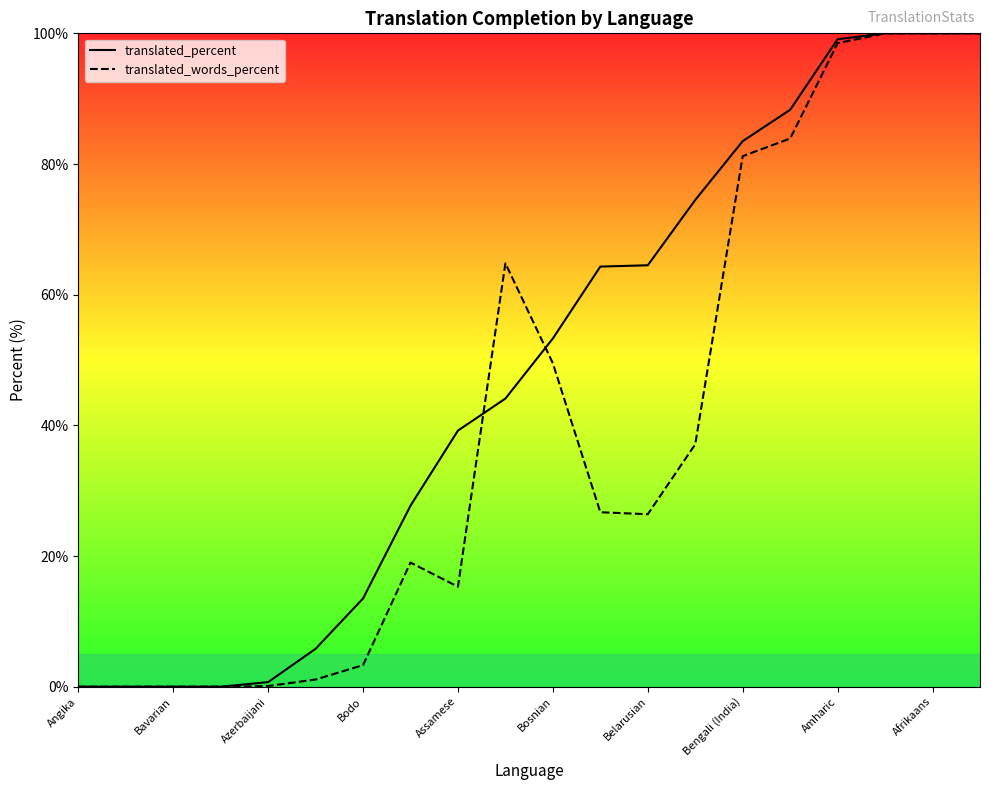

True or false: translated_percent and translated_words_percent intersect in this chart.

True